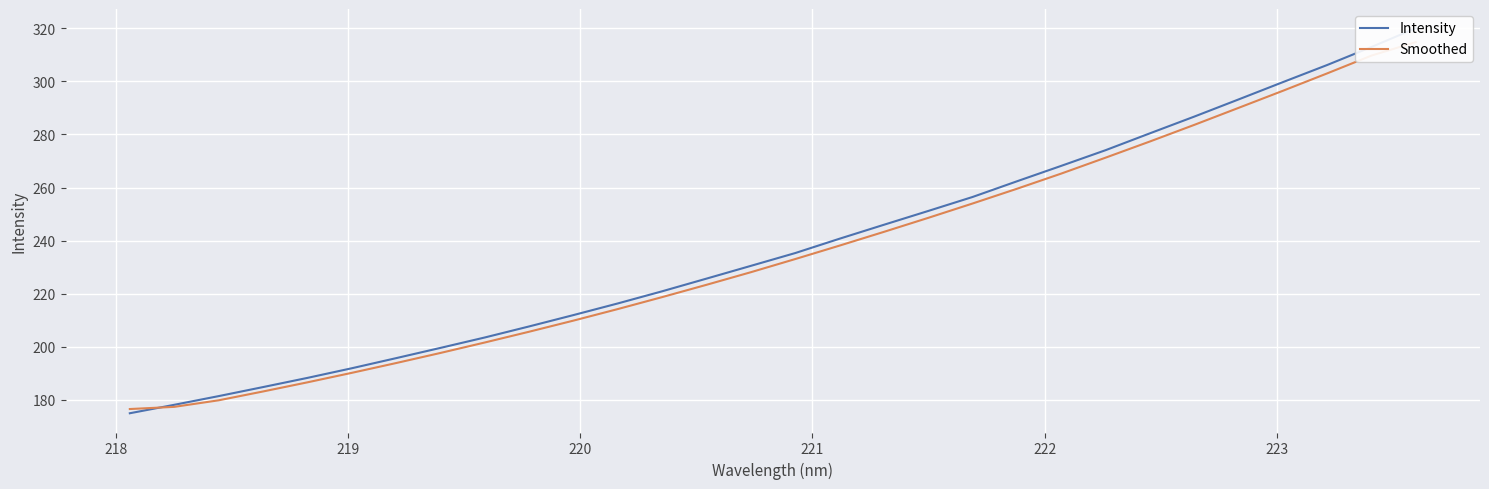

Is this an area chart (filled region under the line)?

No